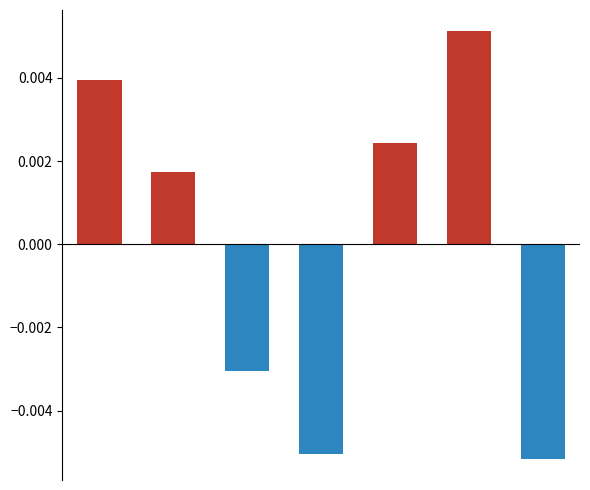

Which series has the largest total across all categories?

Positive deviation